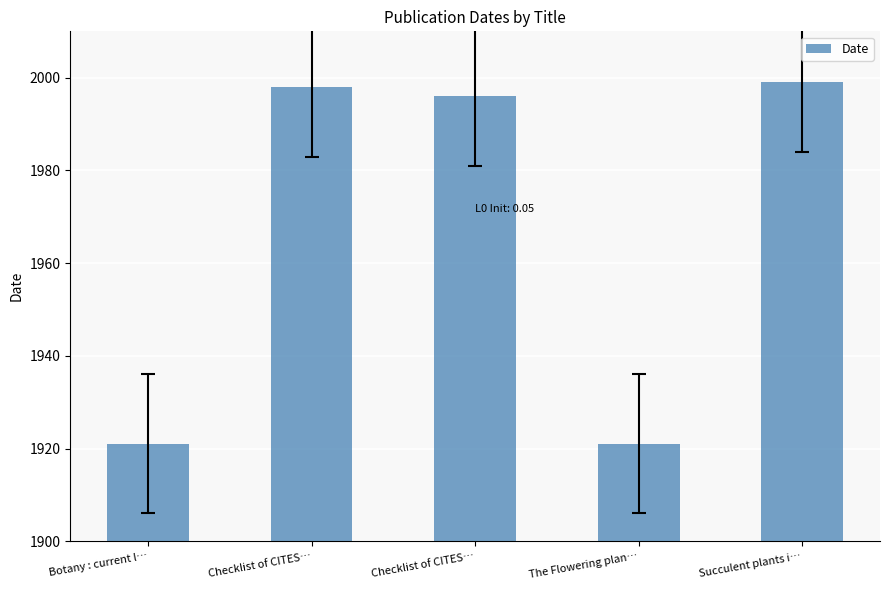

Approximately how many times larger is the value at Checklist of CITES… compared to Succulent plants i…?

1.0